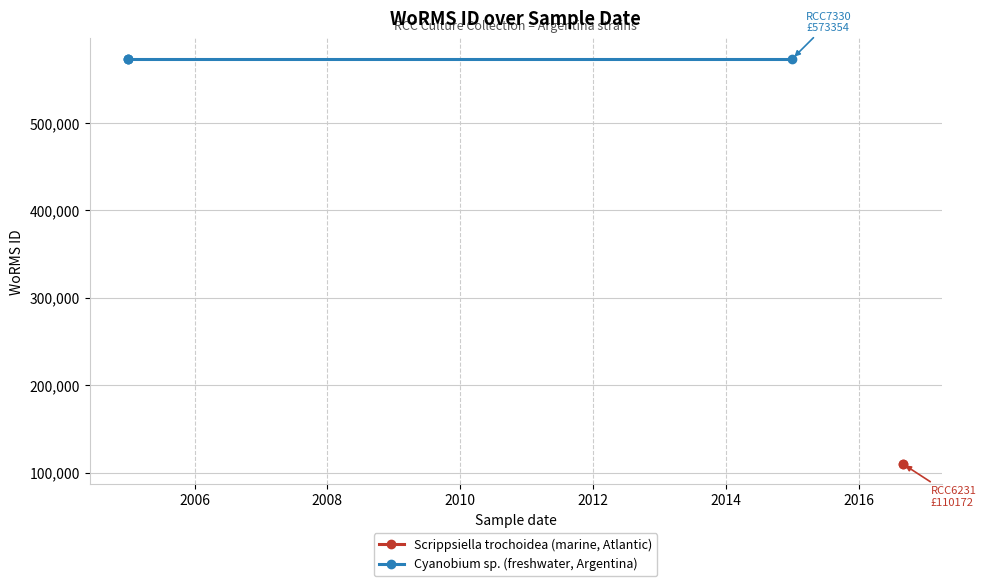

How many lines are shown in the chart?

1